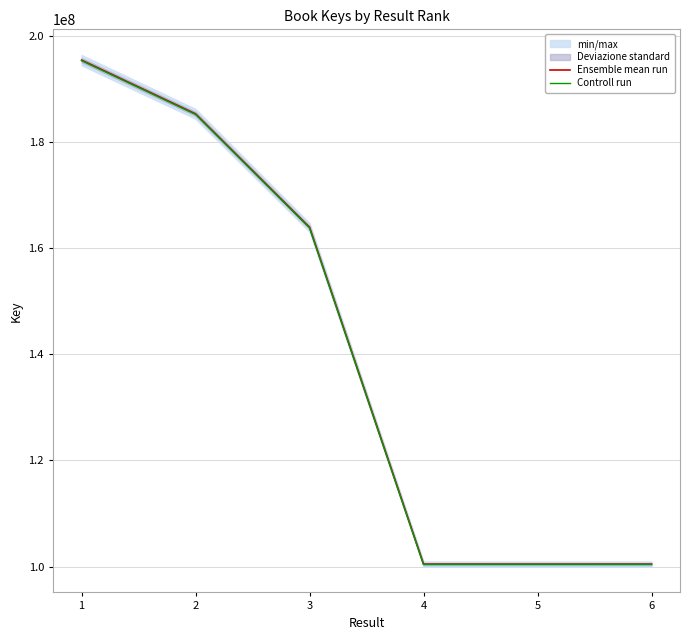

What is the total value across all series at 6?

200833971.0